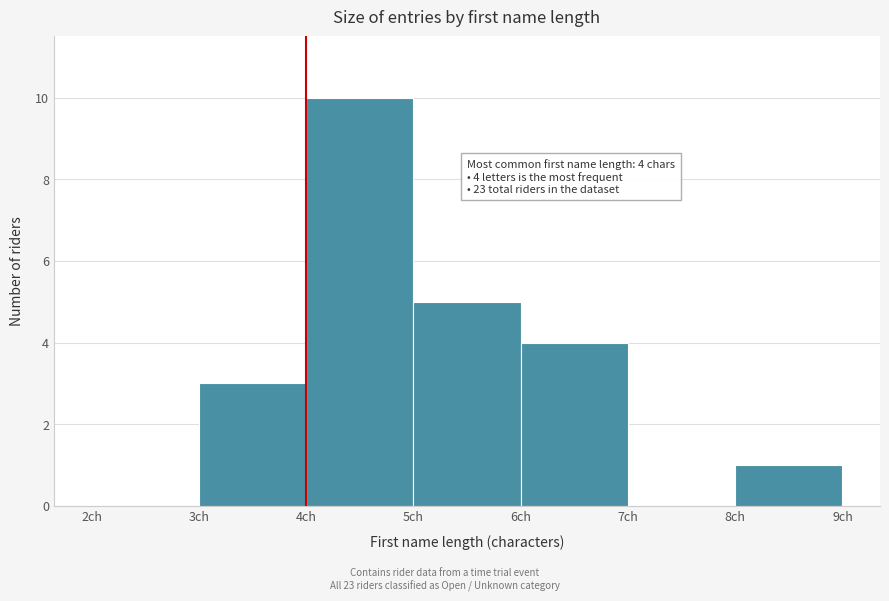

Which range on the x-axis has the tallest bar?

4 to 5